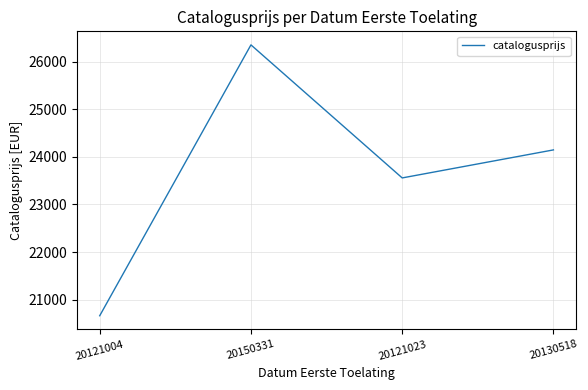

Does the chart display data point markers on the line(s)?

No